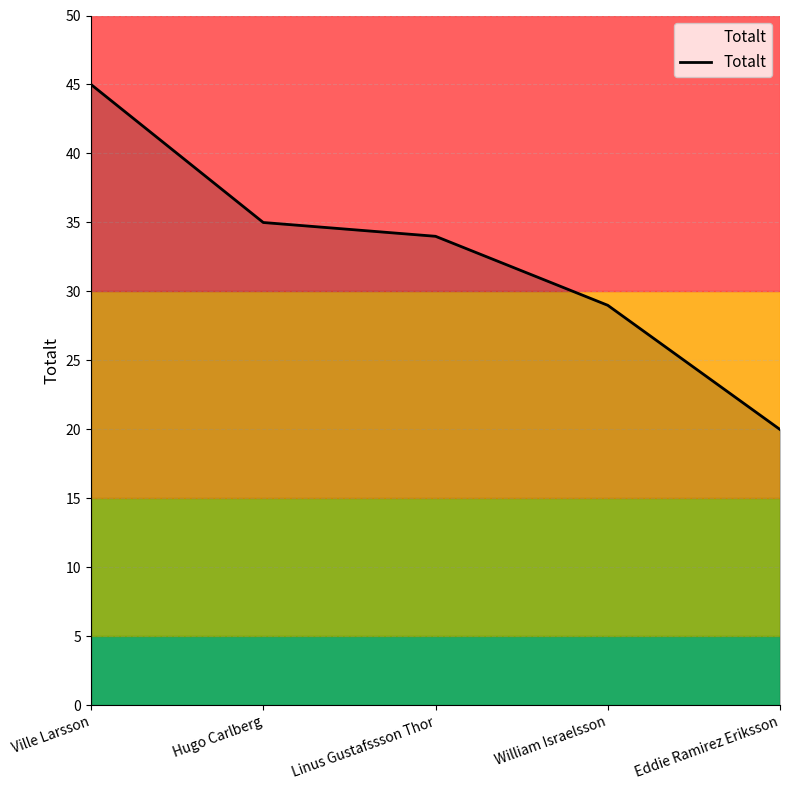

The value at Eddie Ramirez Eriksson is 12. True or false?

False